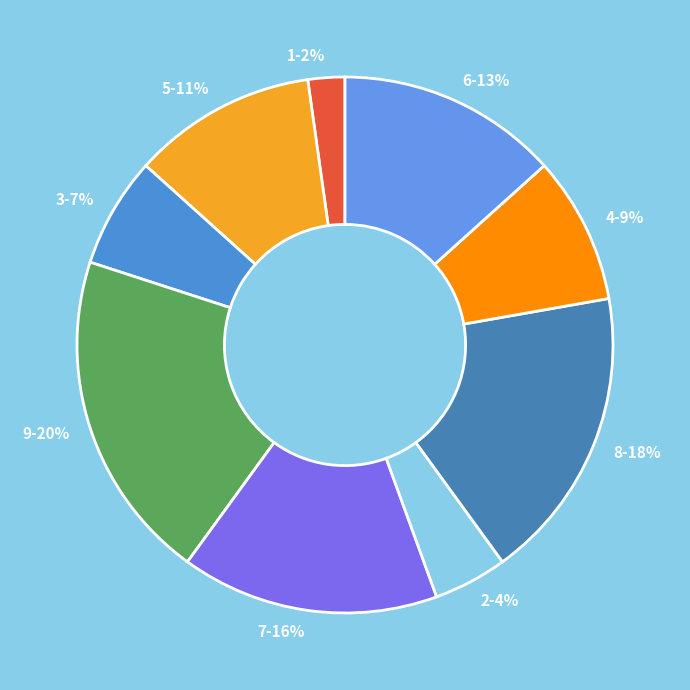

Does 4 account for over 50% of the chart?

No